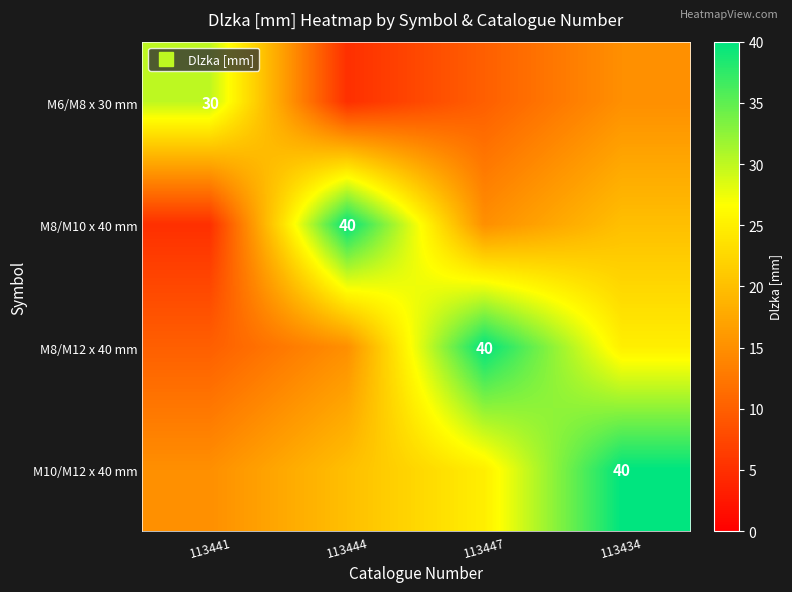

How many categories are shown in the chart?

4